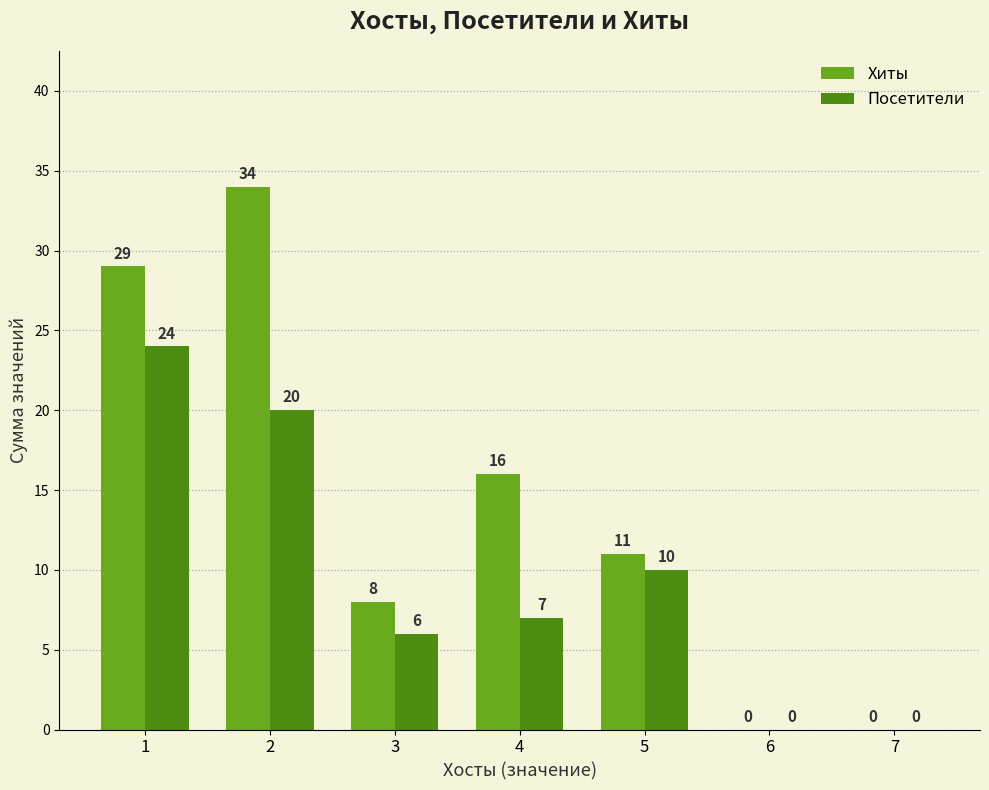

True or false: Хиты has a value of 34 at 2.

True